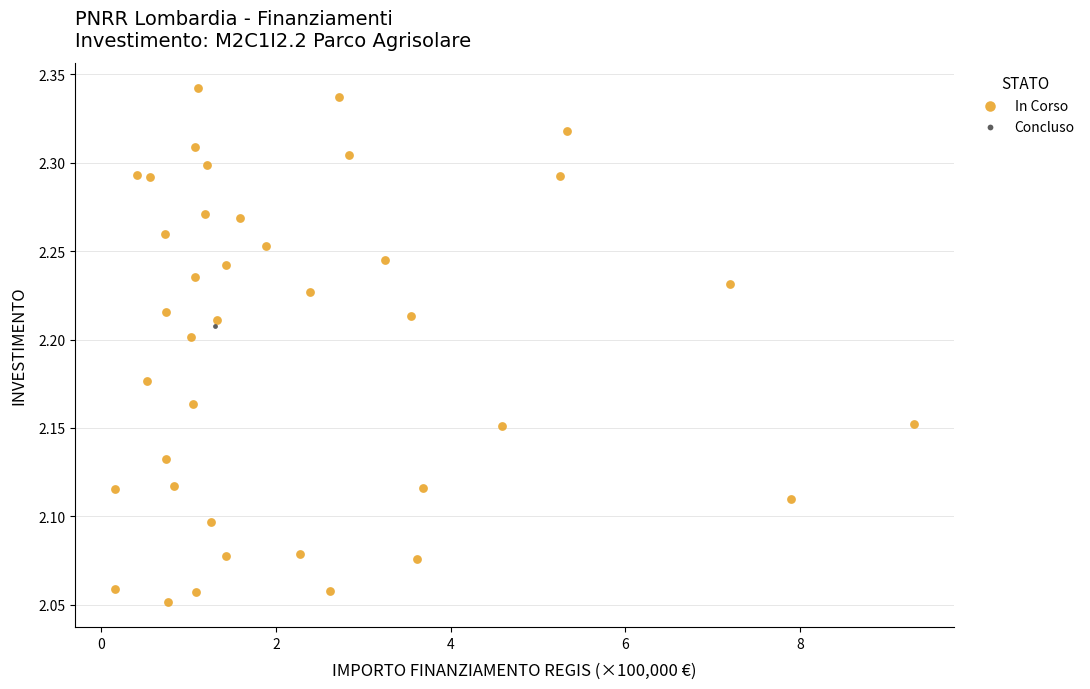

What are all the series names shown in the legend?

In Corso, Concluso